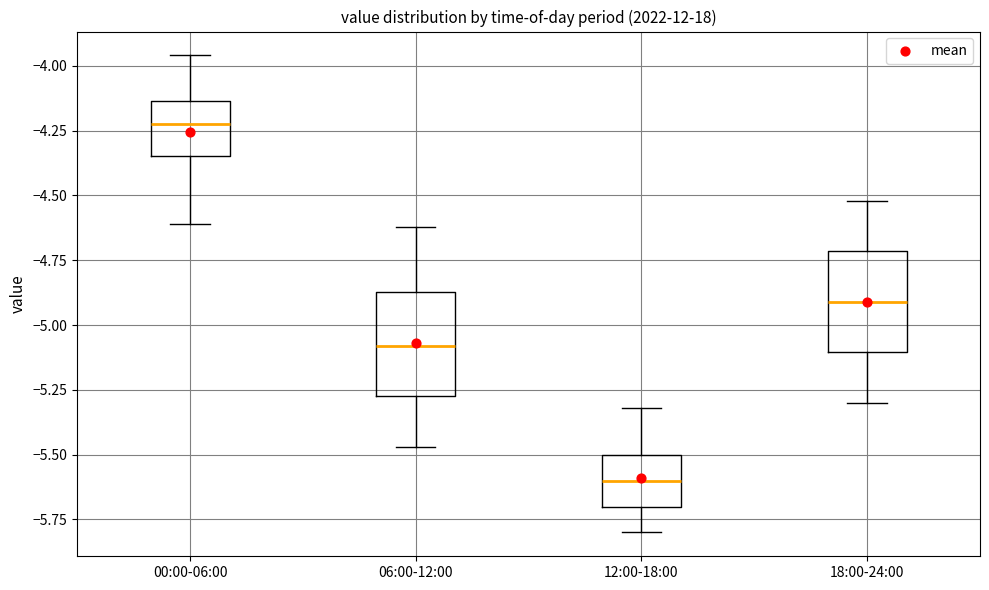

Where does the median line of the box for 00:00-06:00 sit on the y-axis? The values are not printed on the chart, so give them approximately, as read against the axis.

-4.20